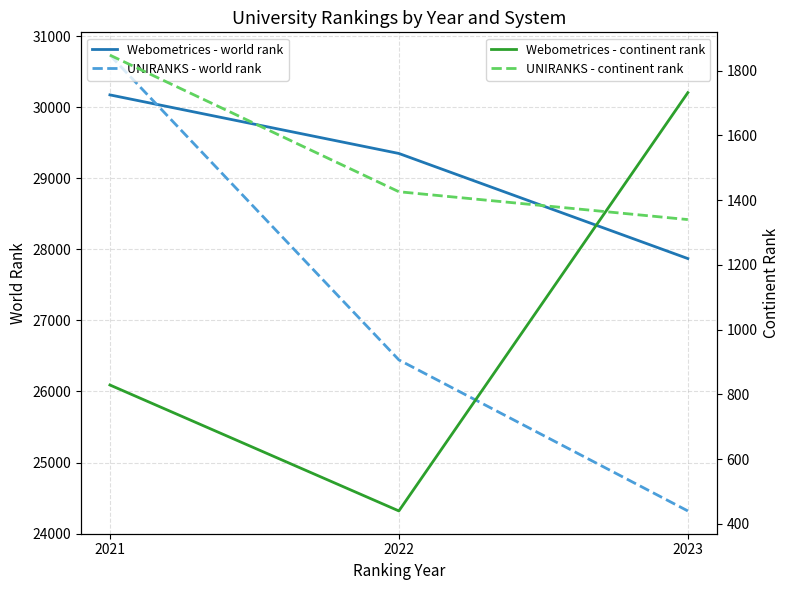

Where is Webometrices - world rank nearest to the value 29024?

2022